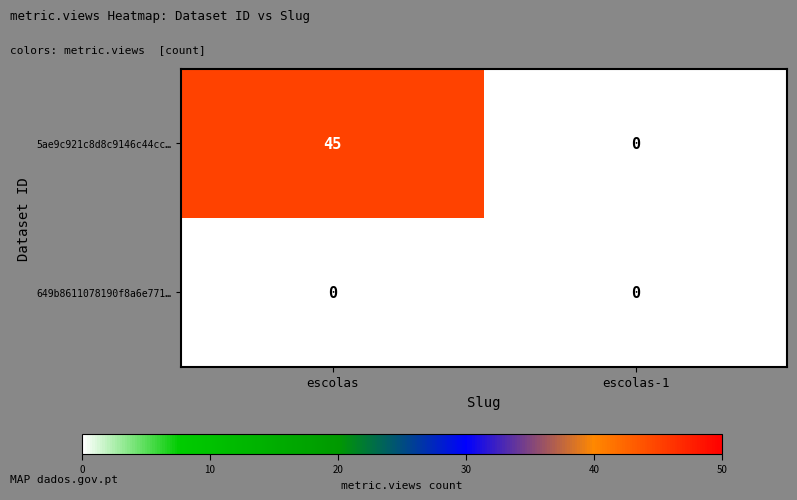

Which series has the largest range (max minus min)?

5ae9c921c8d8c9146c44cc…